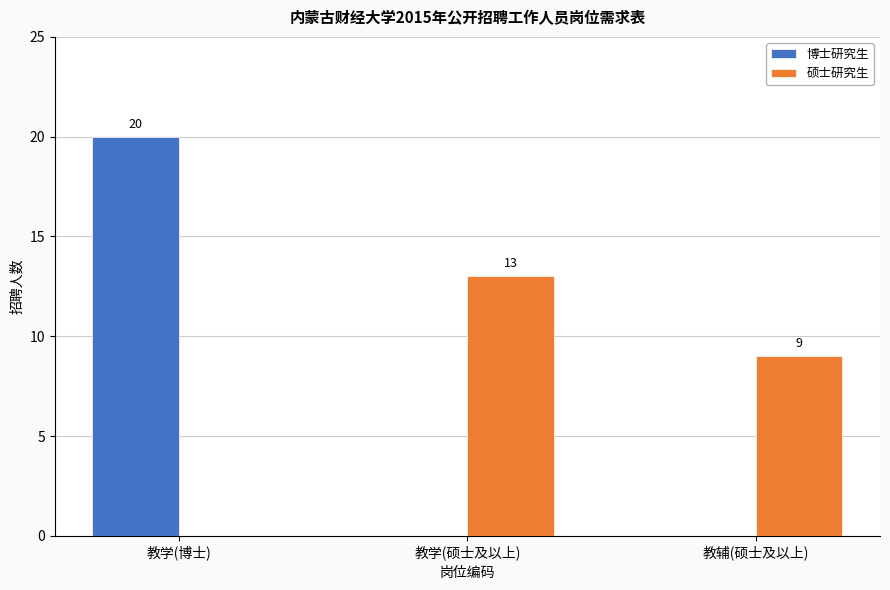

Is it true that 博士研究生 equals 20 at 教学(博士)?

True